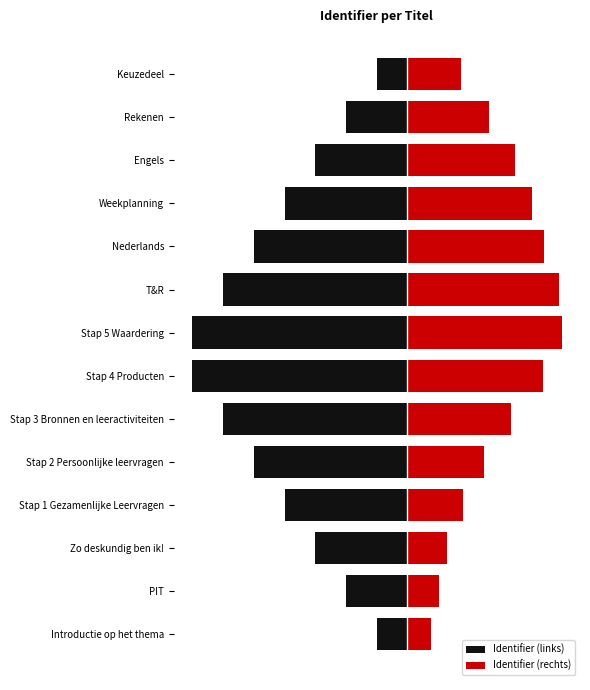

Rank the series by their maximum value, from lowest to highest.

Identifier (links), Identifier (rechts)